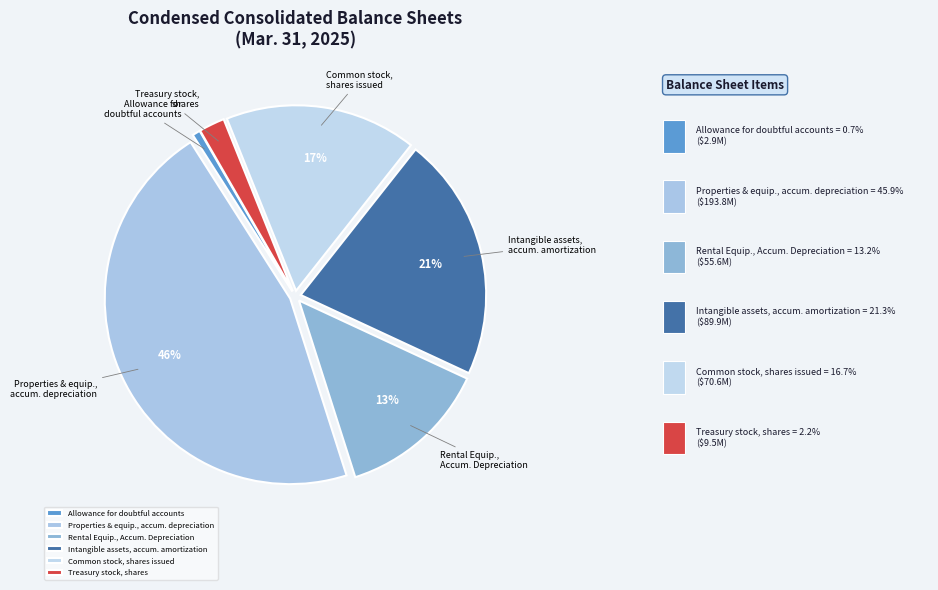

True or false: Allowance for doubtful accounts accounts for 1% of the total.

True